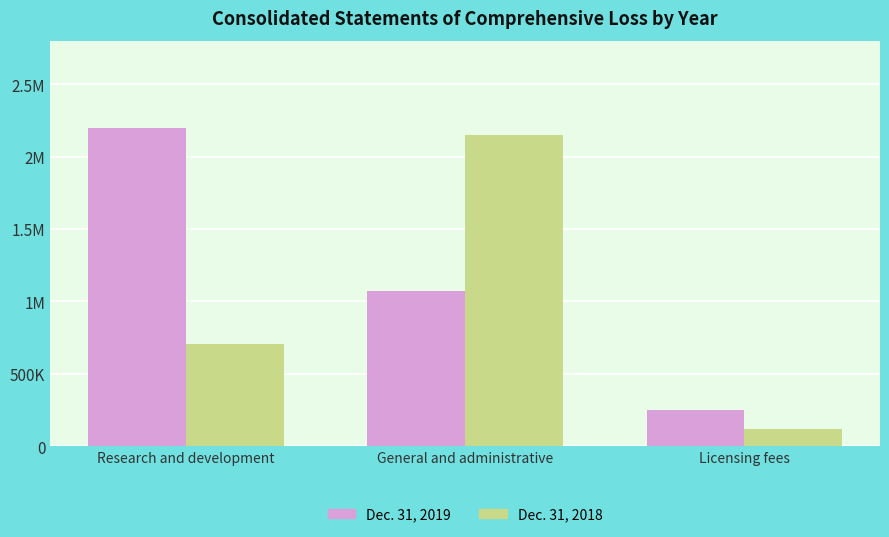

What are all the series names shown in the legend?

Dec. 31, 2019, Dec. 31, 2018